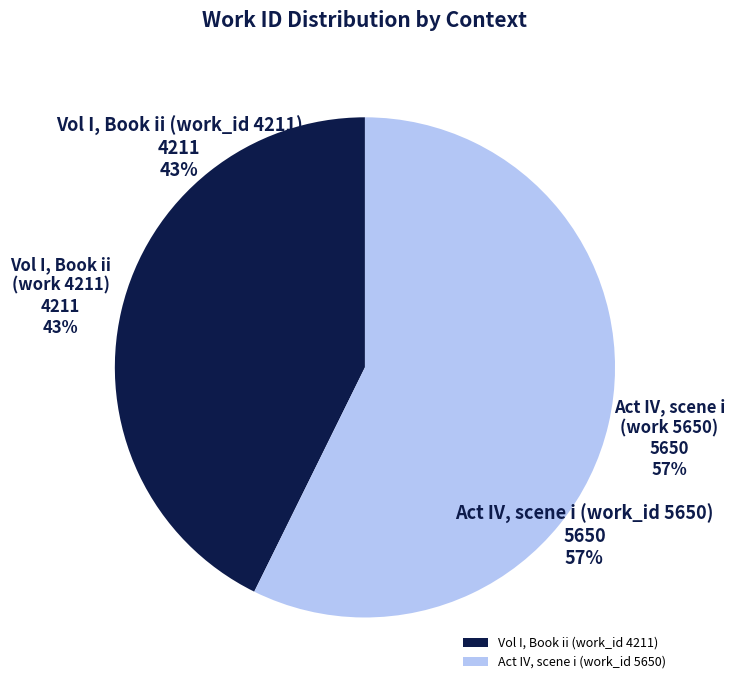

Which slice is the largest?

Act IV, scene i (work_id 5650)